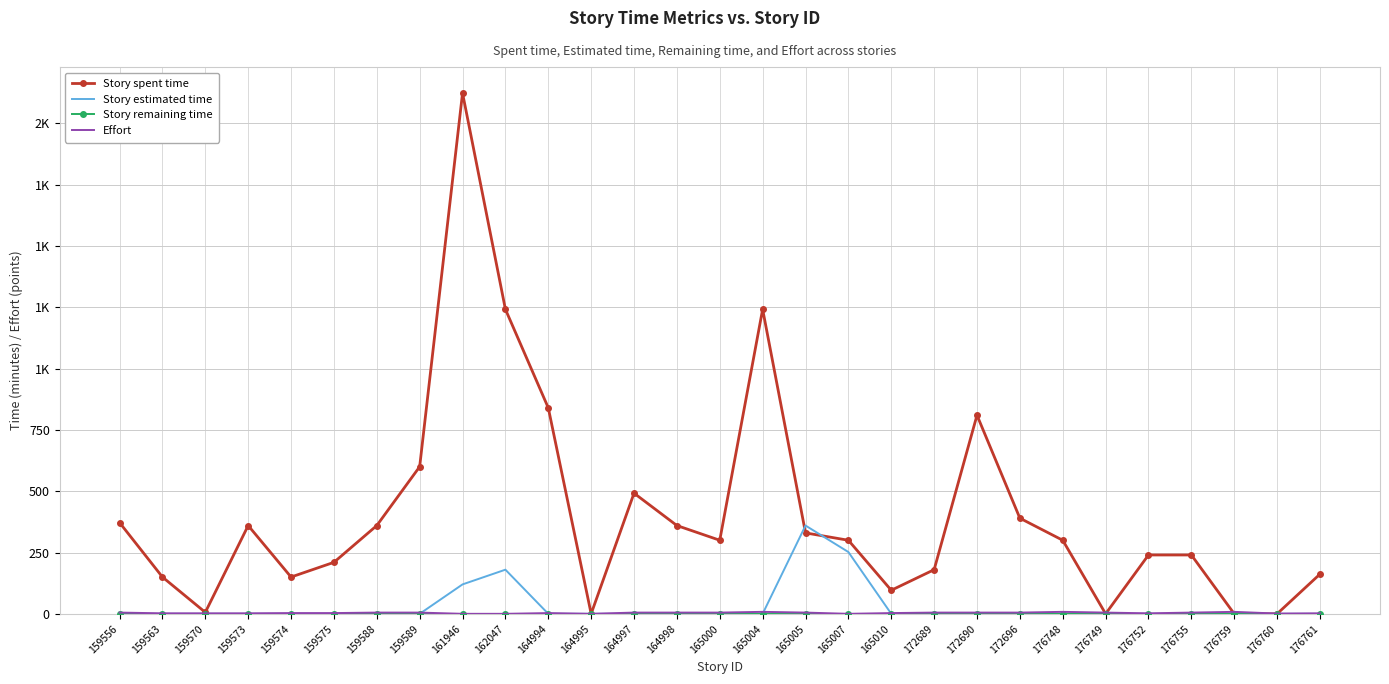

Rank the series at 159589 from lowest to highest value.

Story estimated time, Story remaining time, Effort, Story spent time